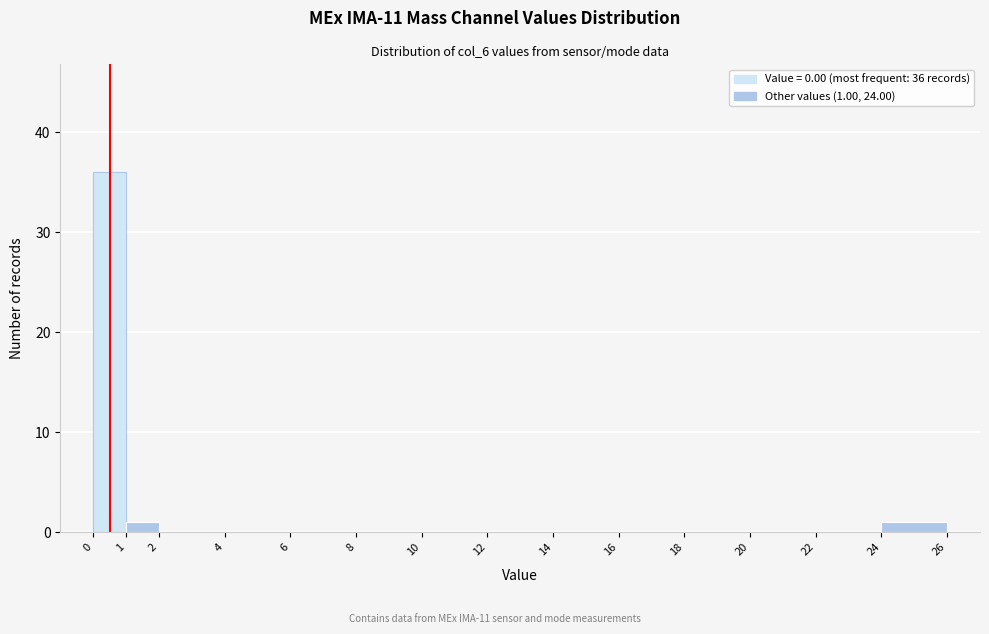

Which range on the x-axis has the tallest bar?

0 to 1